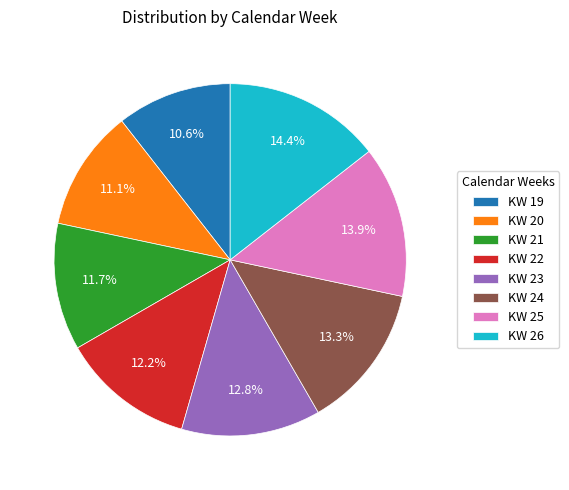

True or false: KW 24 accounts for 7% of the total.

False